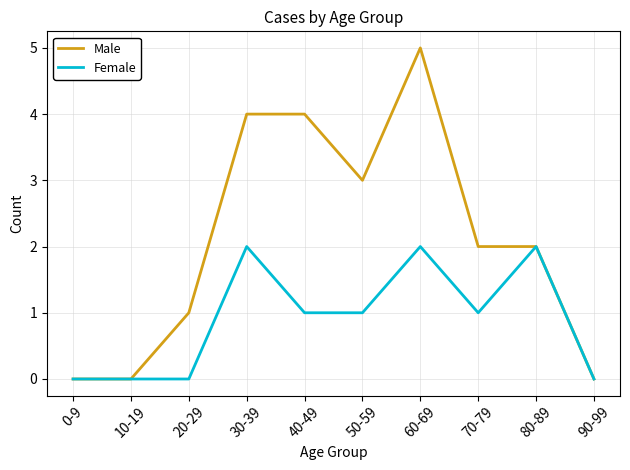

List the series in order of their peak value, lowest first.

Female, Male